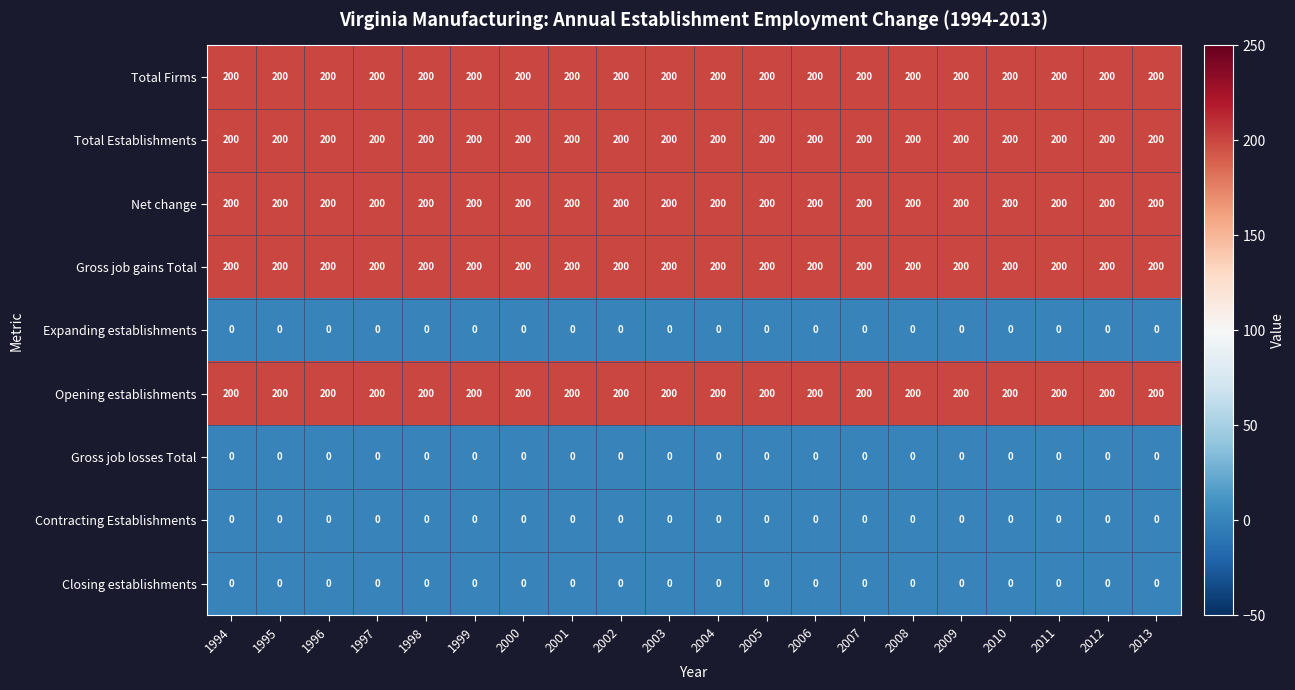

What is the average value of the Total Establishments series?

200